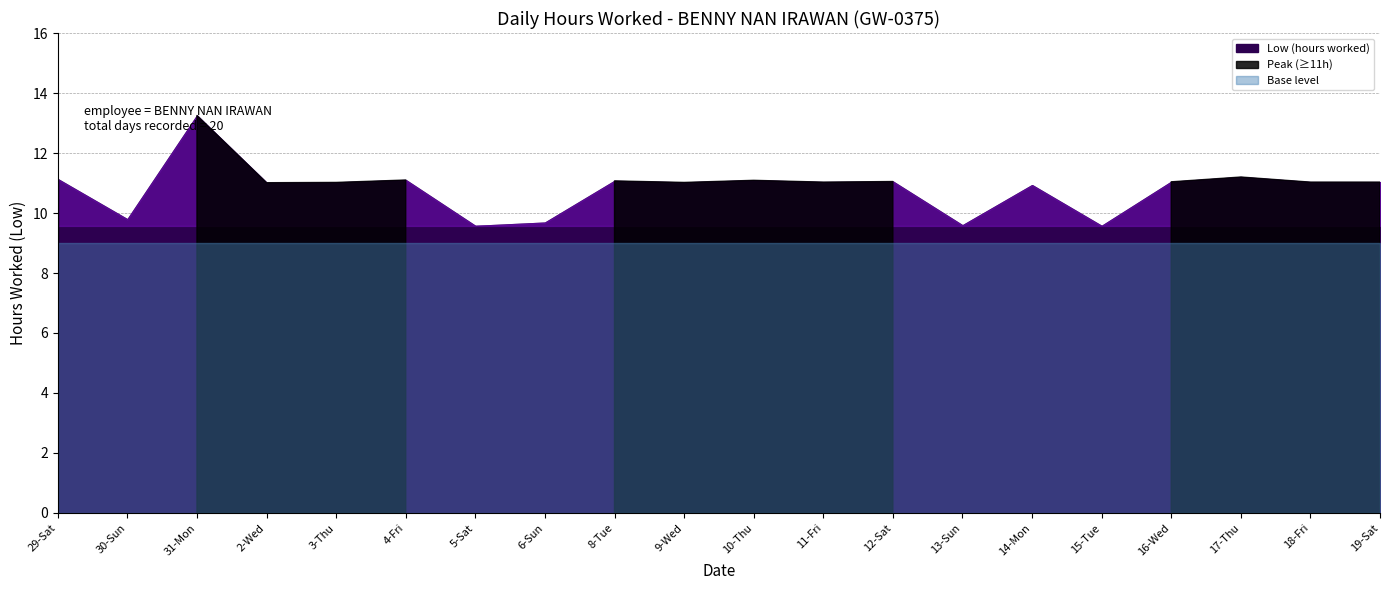

Where does the data first go above 11?

29-Sat